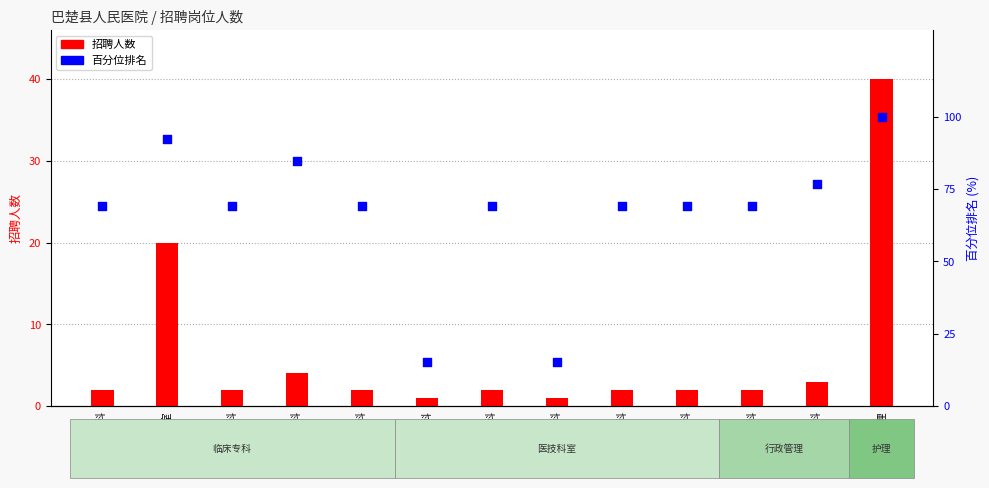

Which series has the largest total across all categories?

百分位排名